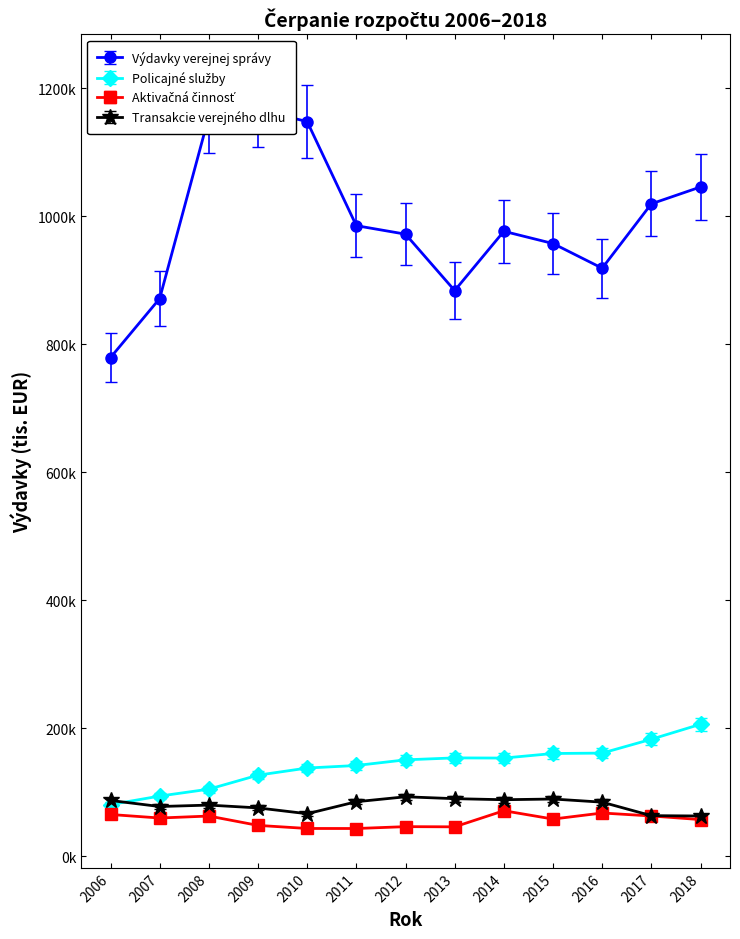

True or false: Aktivačná činnosť and Policajné služby intersect in this chart.

False